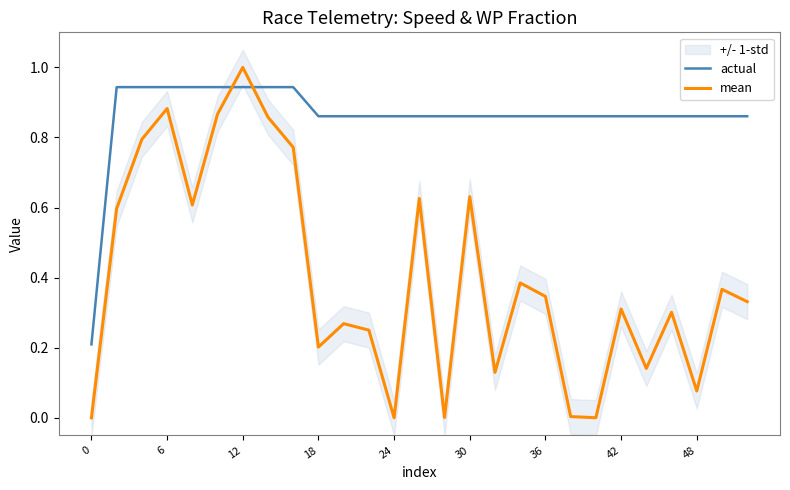

How many times do mean and actual cross each other?

2